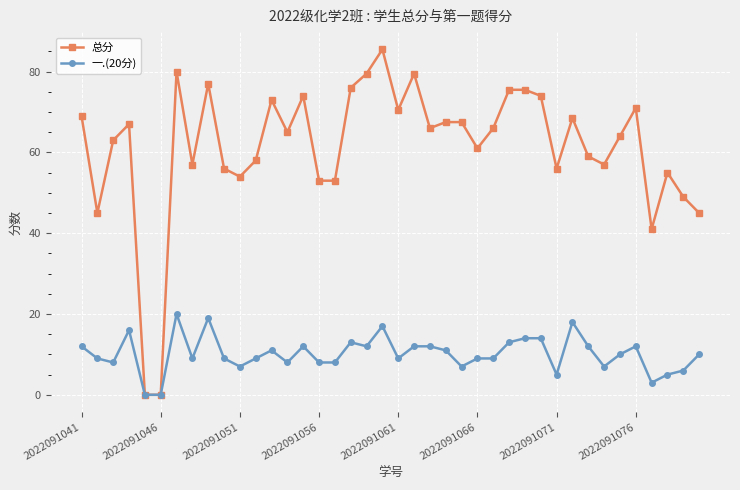

At how many categories does at least one series exceed 40?

38